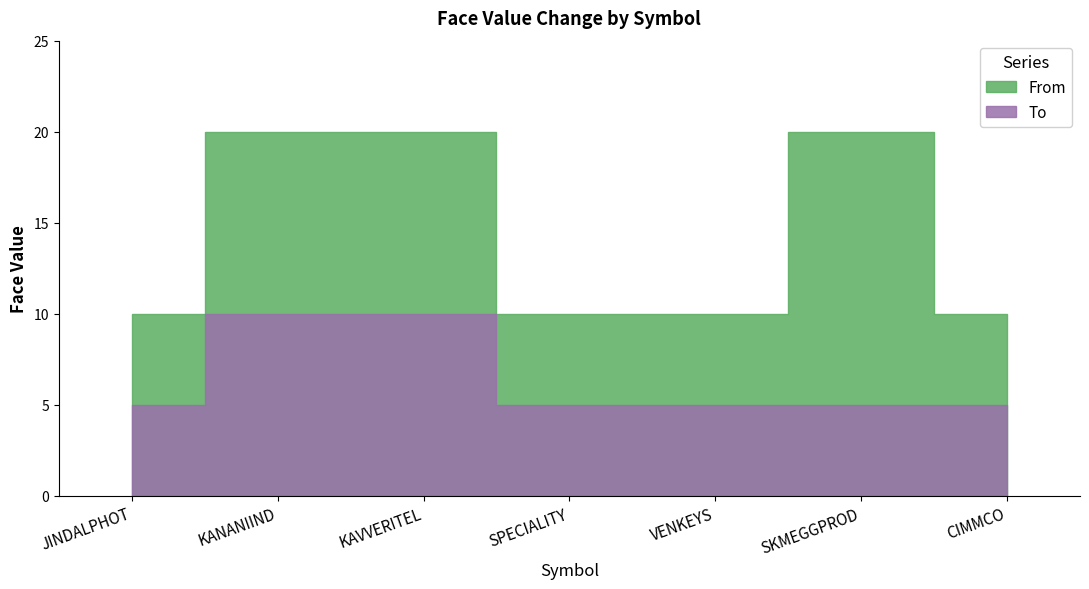

At SPECIALITY, list the series in order from smallest to largest.

To, From